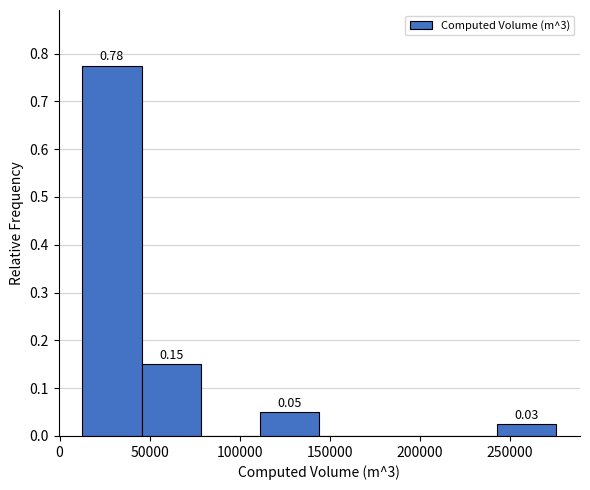

Over which range of the x-axis is the bar tallest?

15000 to 45000